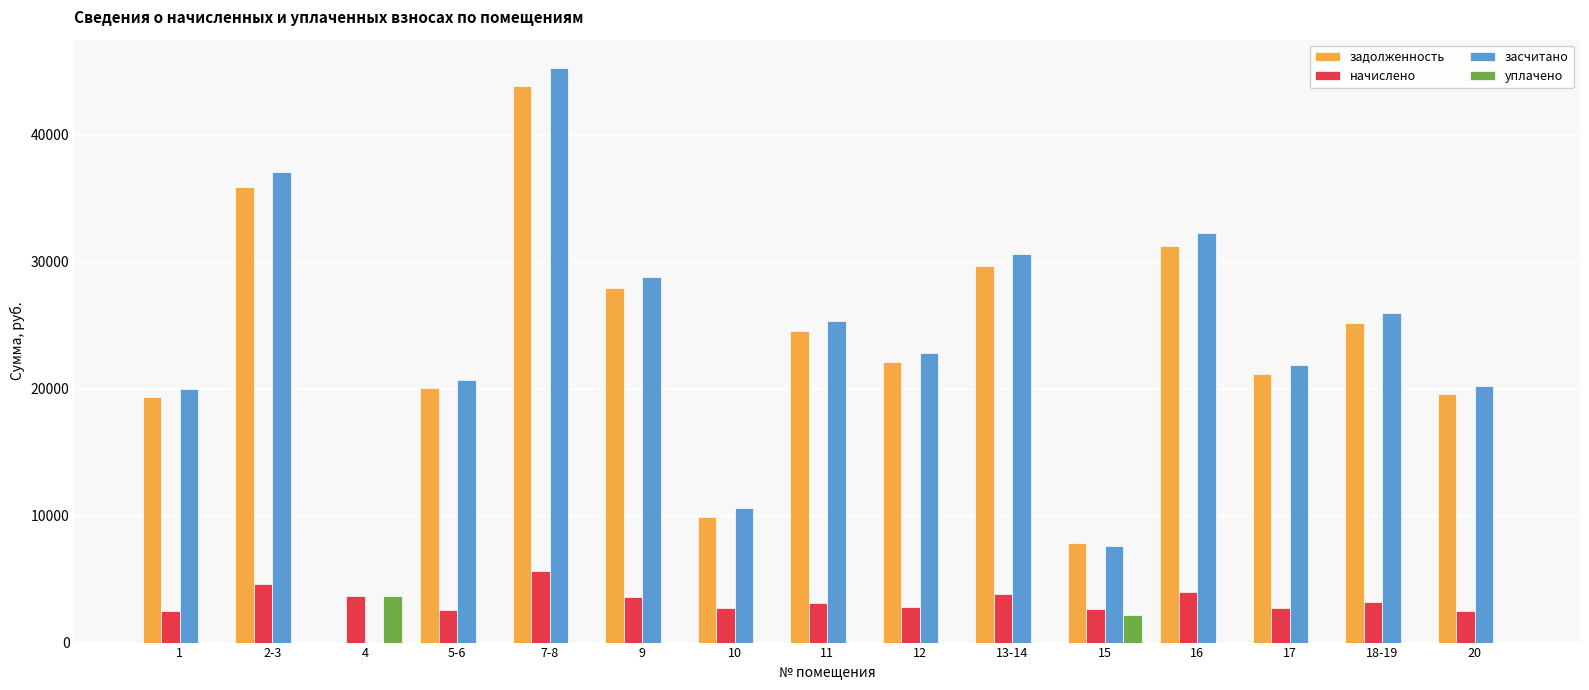

What is the sum of all засчитано values?

349115.0